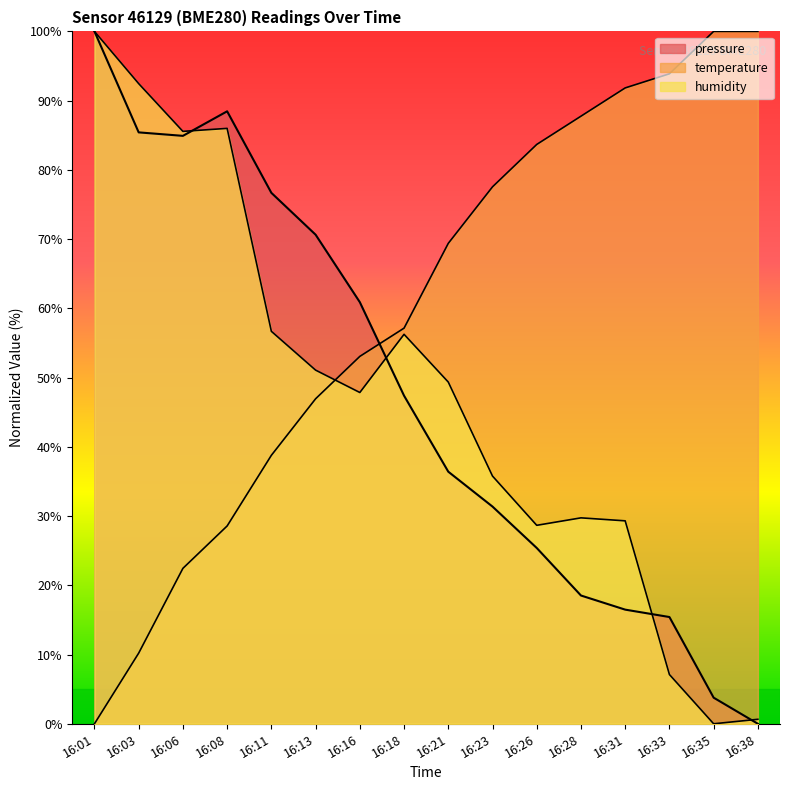

After their last crossing, which series has the higher values: humidity or pressure?

humidity